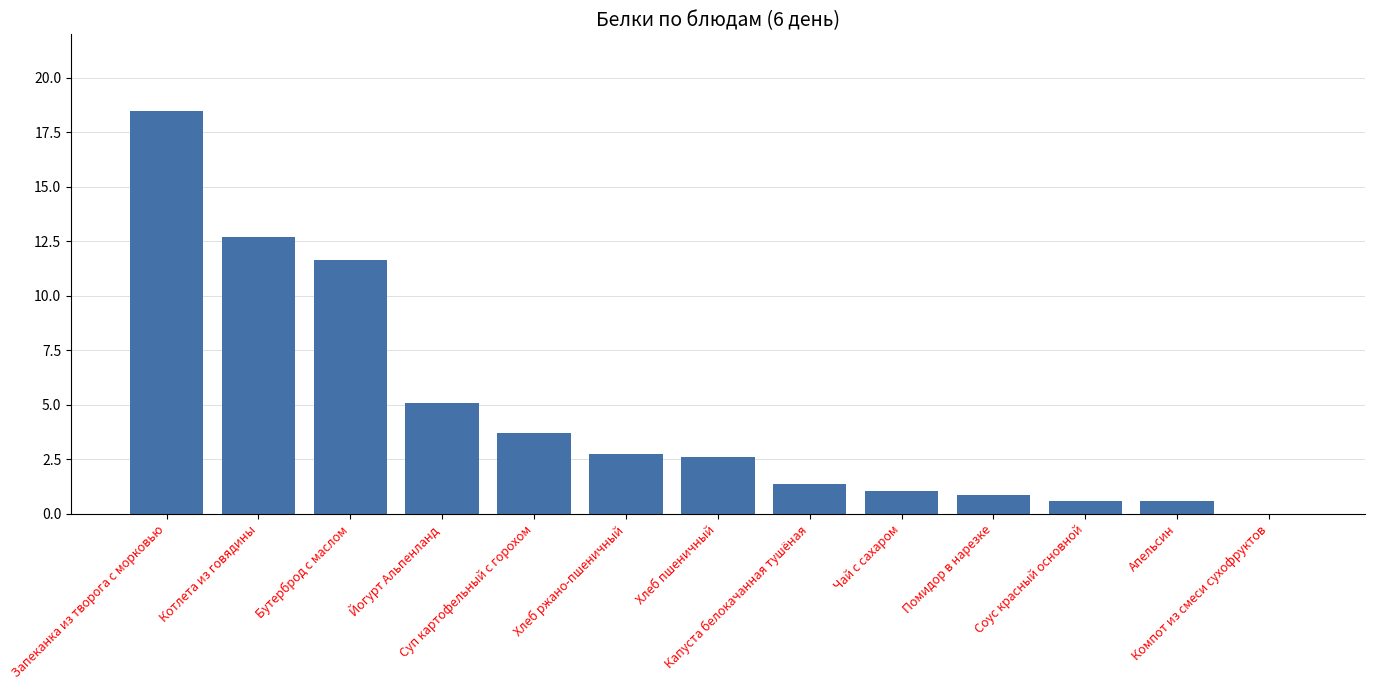

What is the greatest value displayed?

18.5